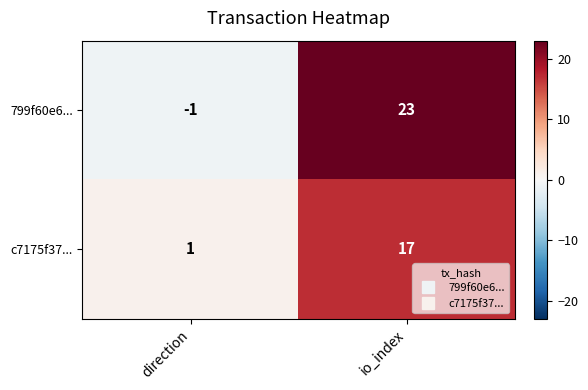

Reading left to right, extract all data points from this chart.

799f60e6...: direction=-1	io_index=23
c7175f37...: direction=1	io_index=17